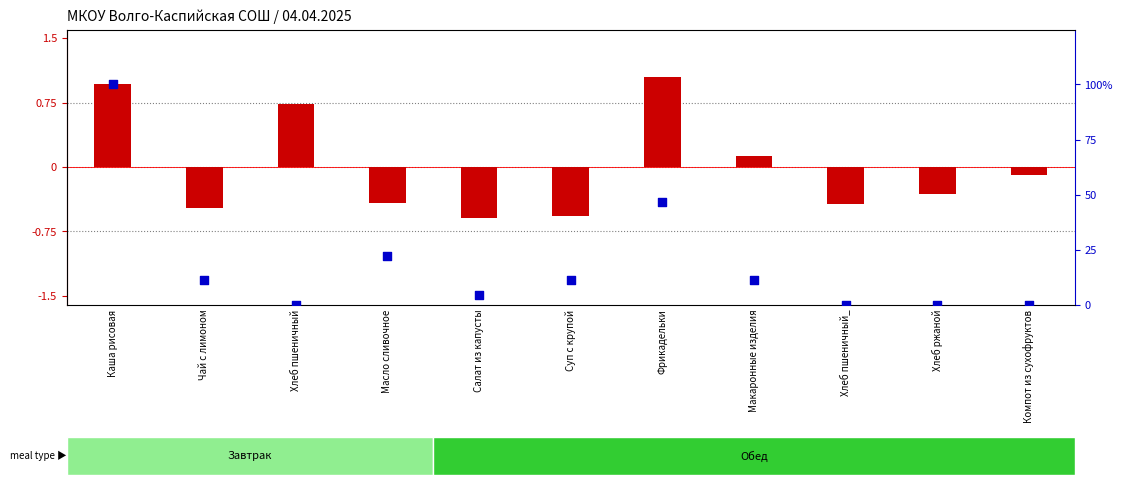

At which category is the sum across all series the highest?

Каша рисовая